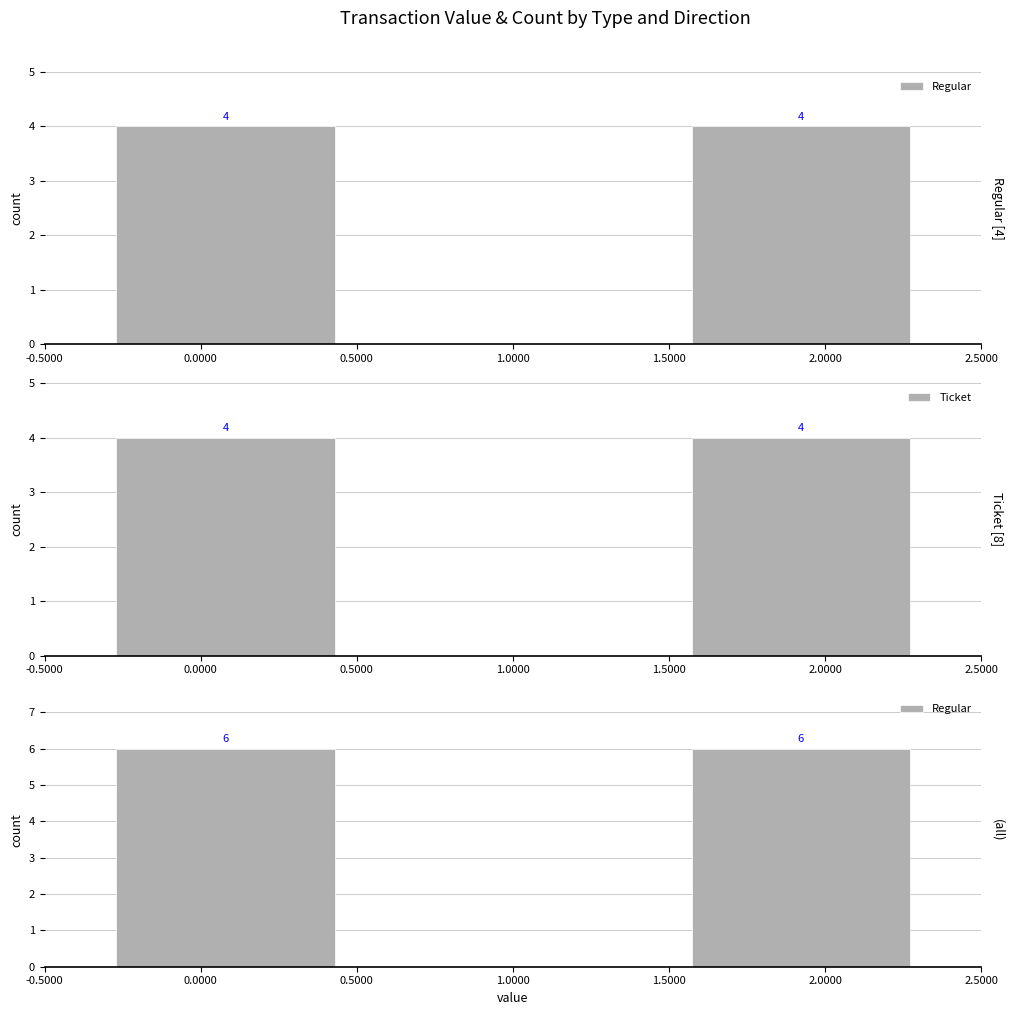

Rank the series by their average value, from lowest to highest.

Ticket, Regular